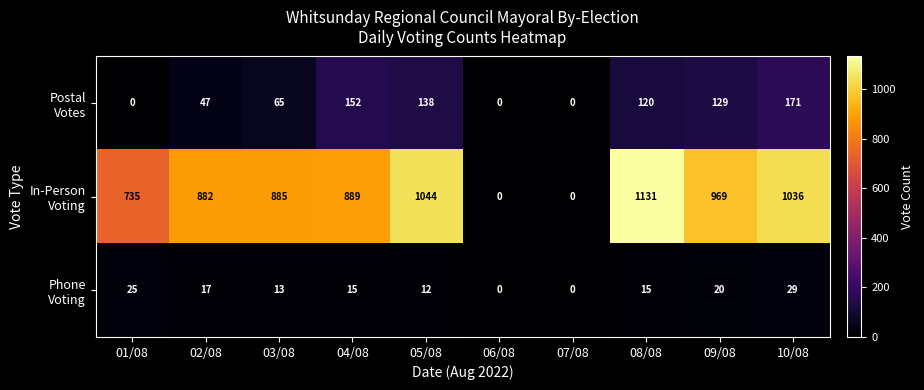

How many data points does each series have?

10